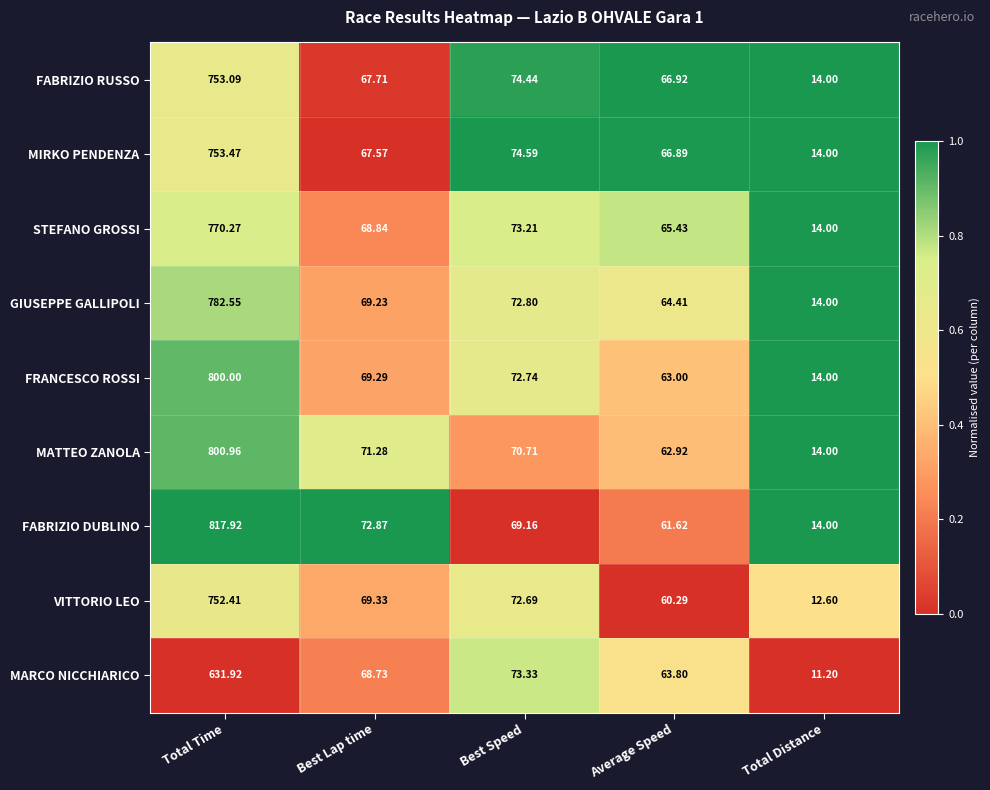

At which category does the chart reach its peak across all series?

Total Time